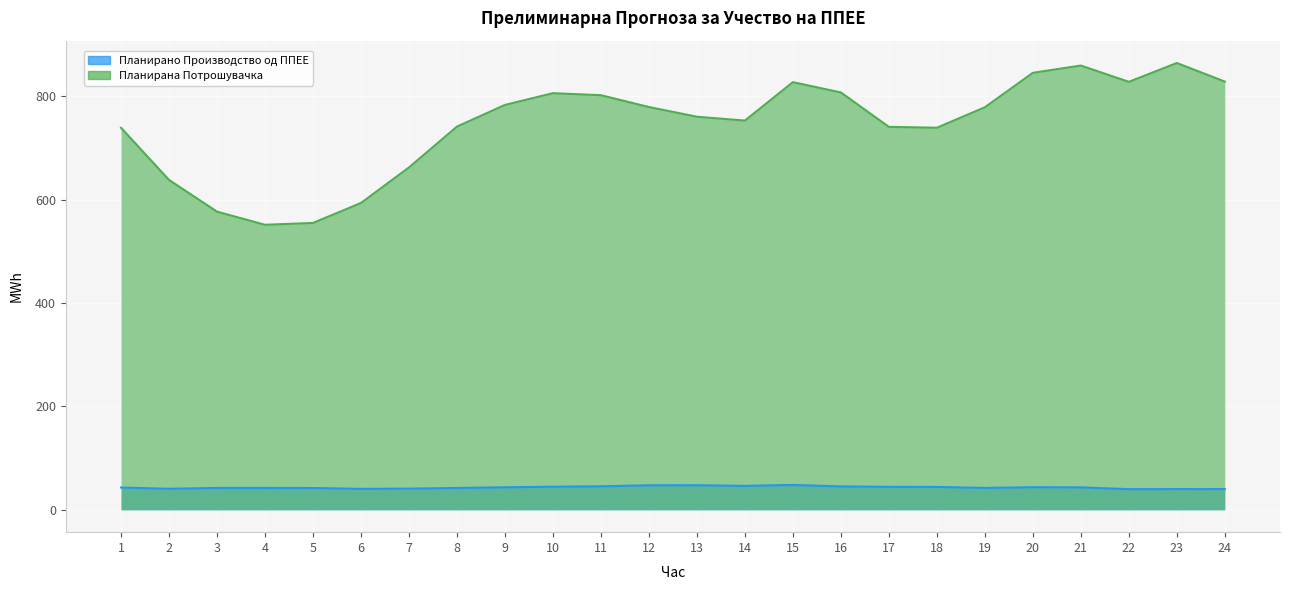

The value of Планирана Потрошувачка at 20 is 845.5. True or false?

True